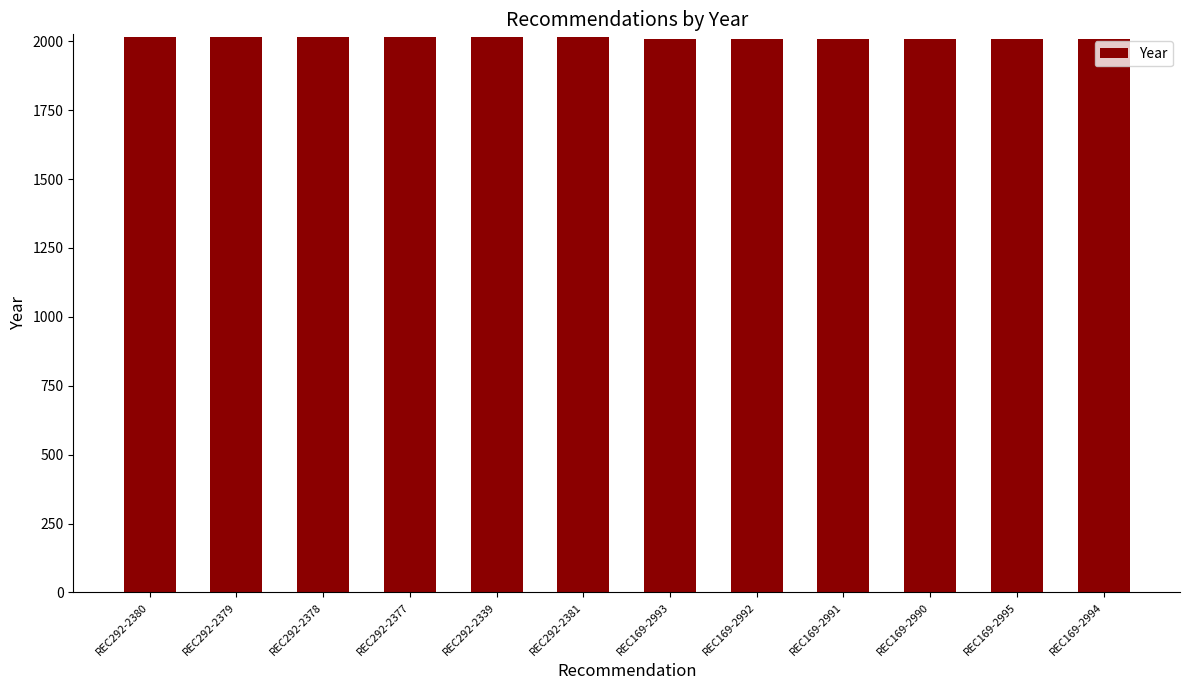

How many data points does each series have?

12